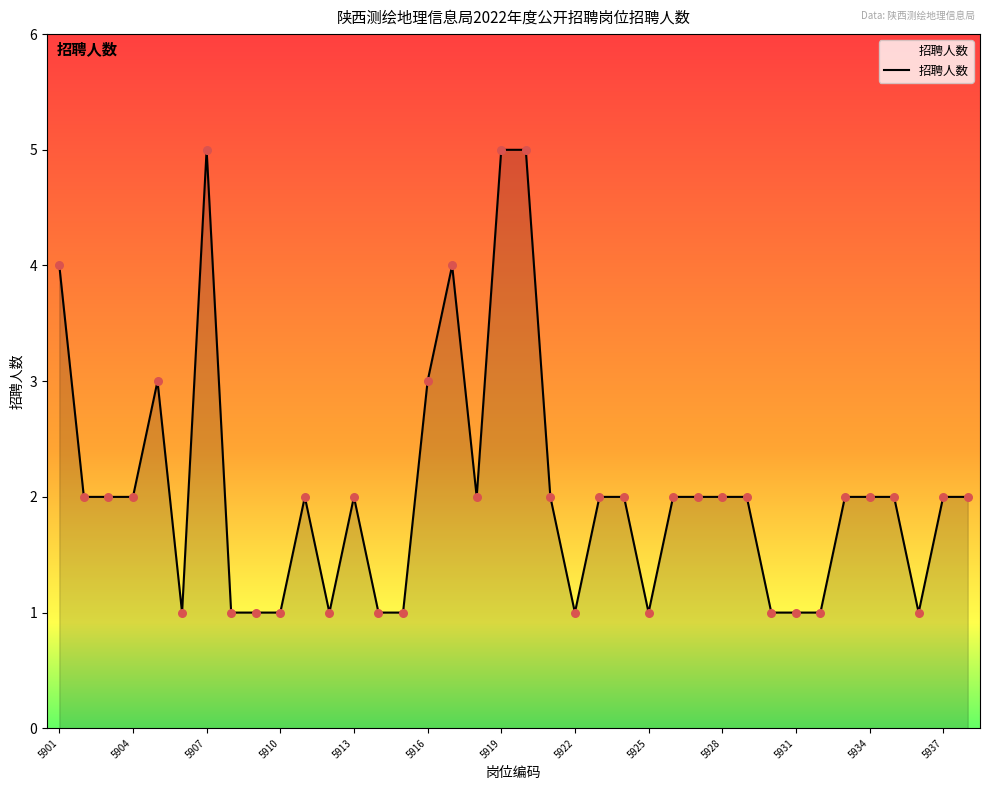

What is the maximum value shown in the chart?

5